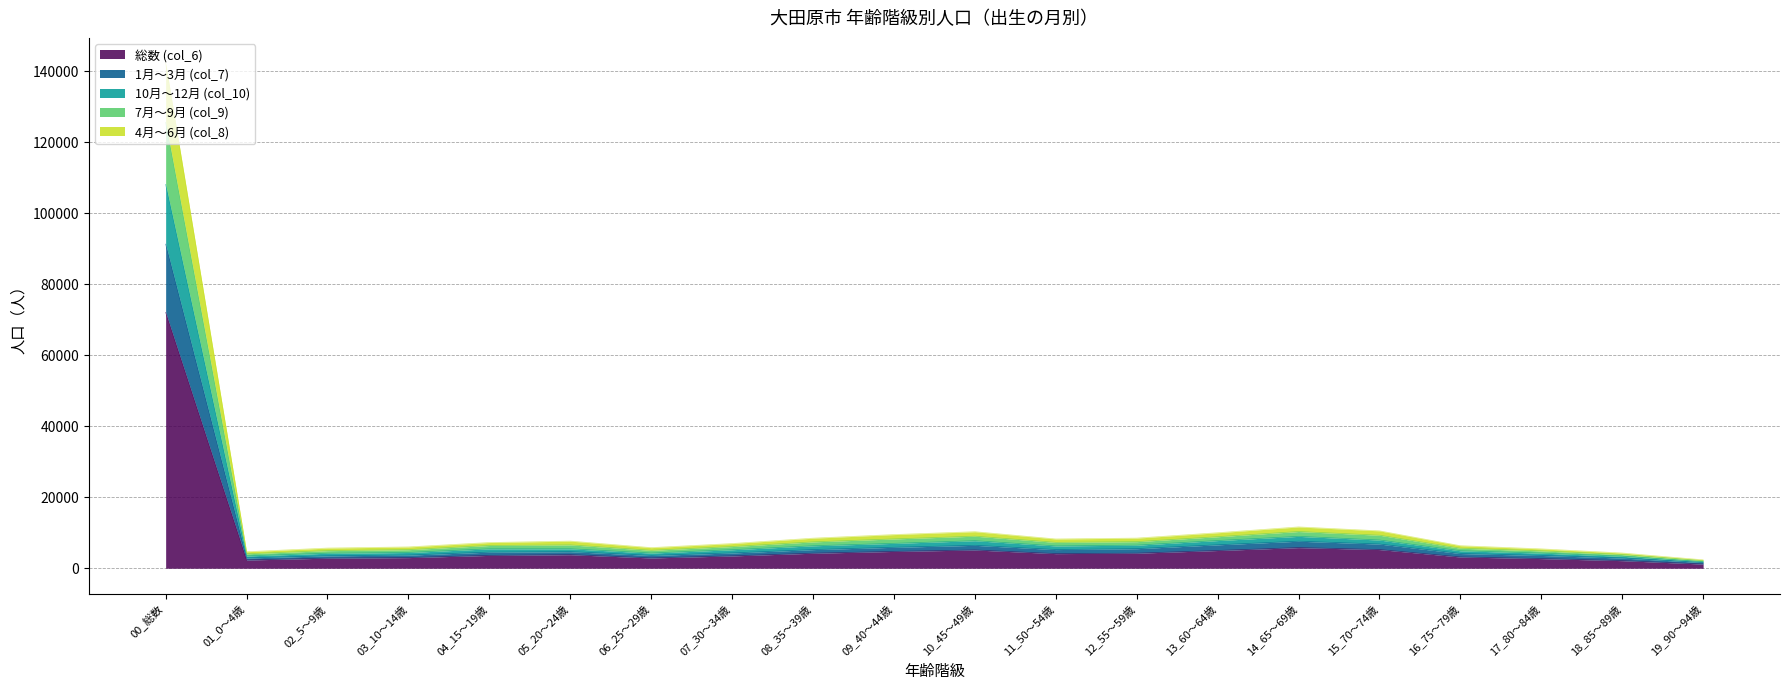

Does the chart have visible grid lines?

Yes